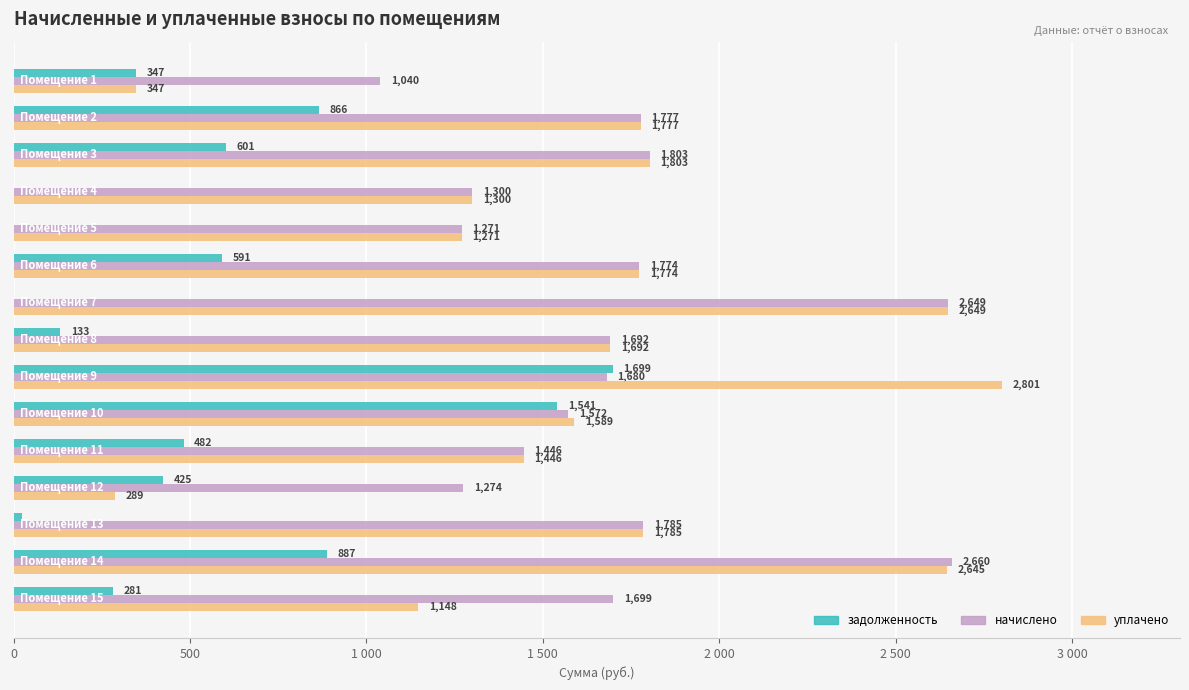

What are all the series names shown in the legend?

задолженность, начислено, уплачено